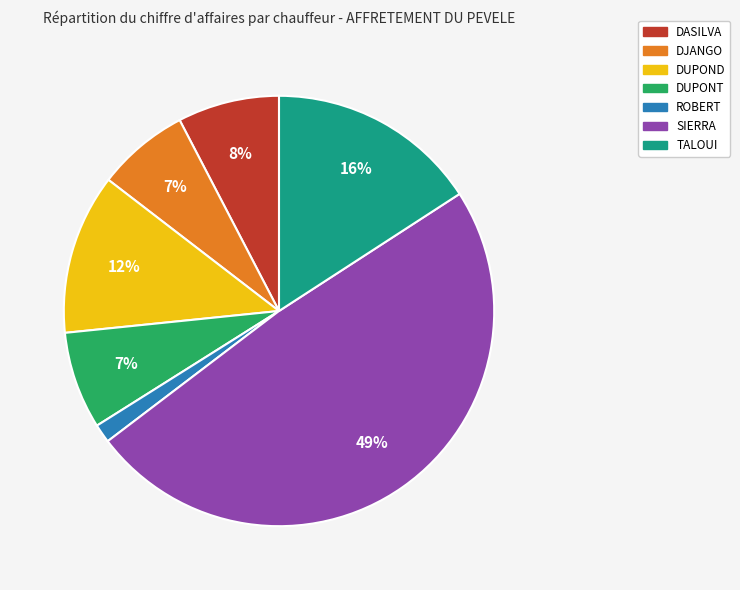

To the nearest percent, what portion does TALOUI represent?

16%